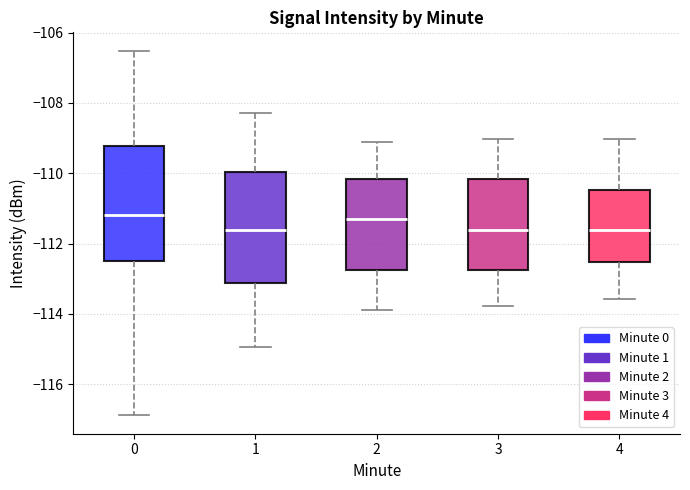

Where is the upper edge of the box at x = 3 on the y-axis? The values are not printed on the chart, so give them approximately, as read against the axis.

-110.2